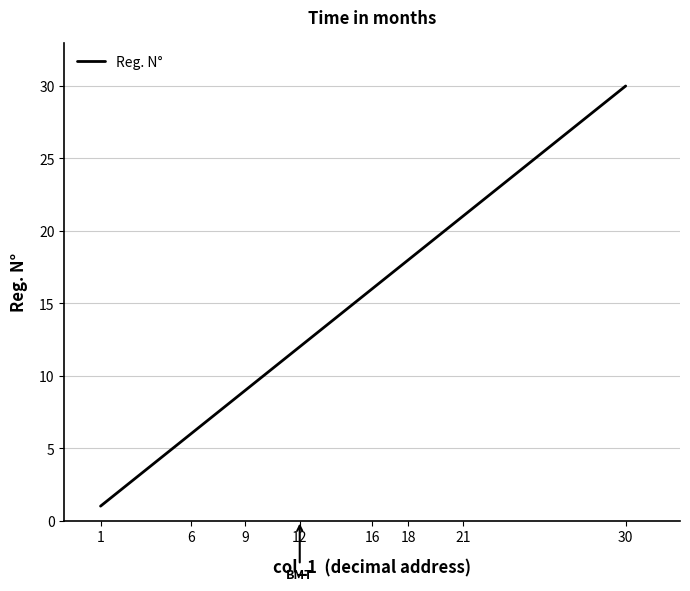

What is the greatest value displayed?

30